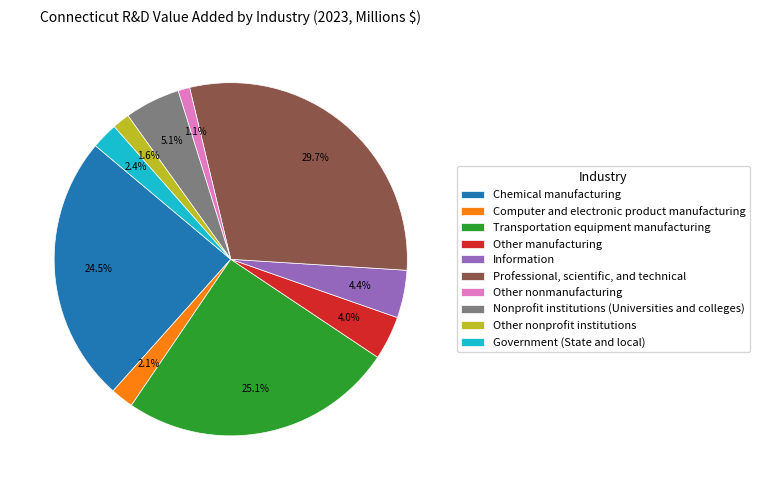

To the nearest percent, what is the difference between the largest and smallest slice percentages?

29%